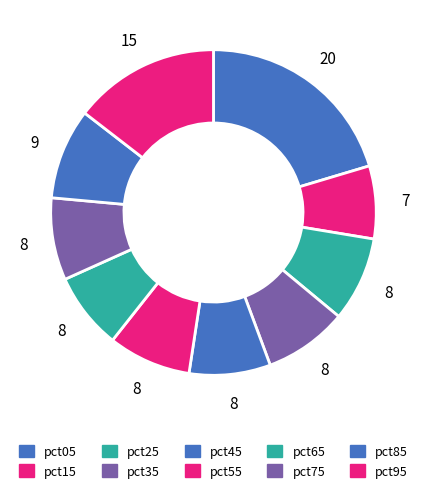

How many segments does this pie chart have?

10